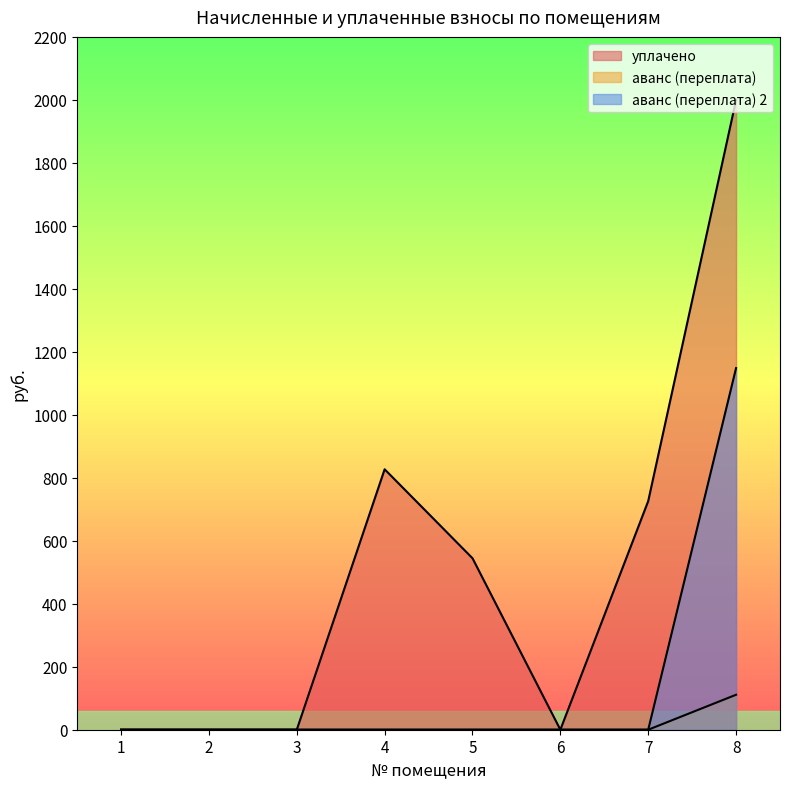

How many distinct data groups are displayed?

3